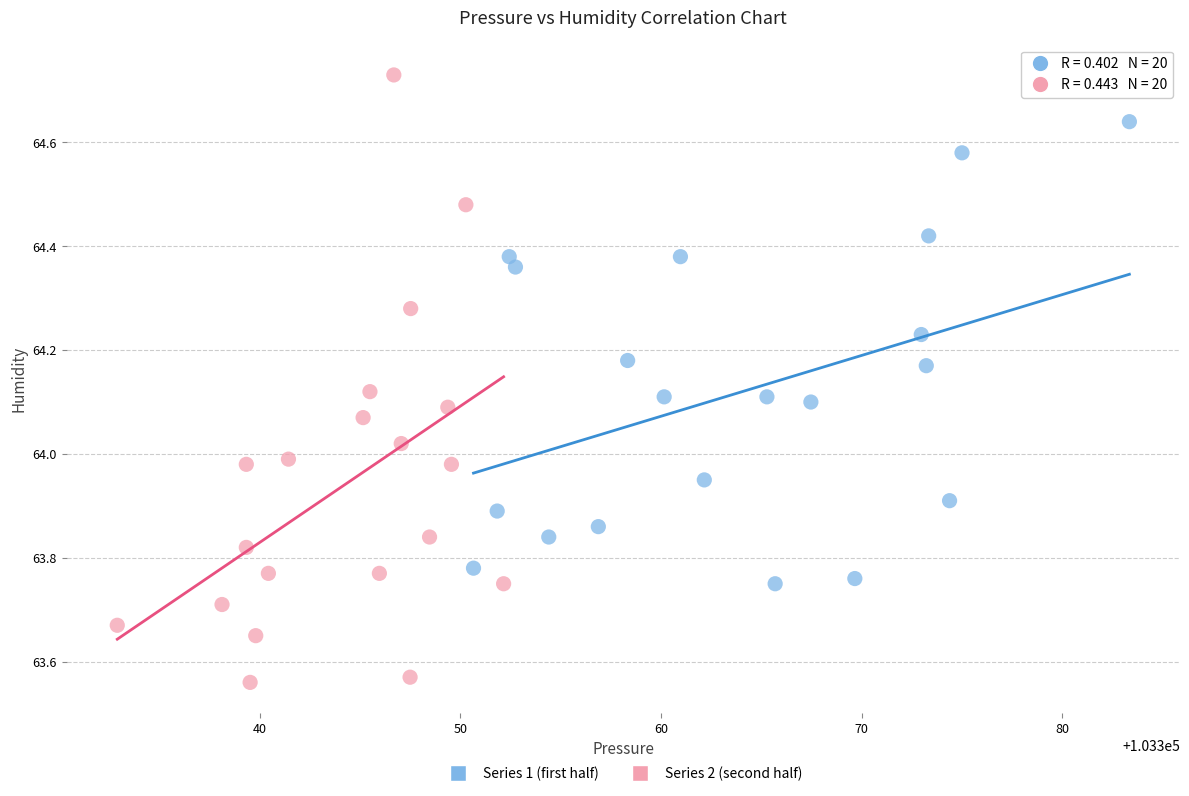

Which series contains the lowest Y value?

Series 2 (second half)